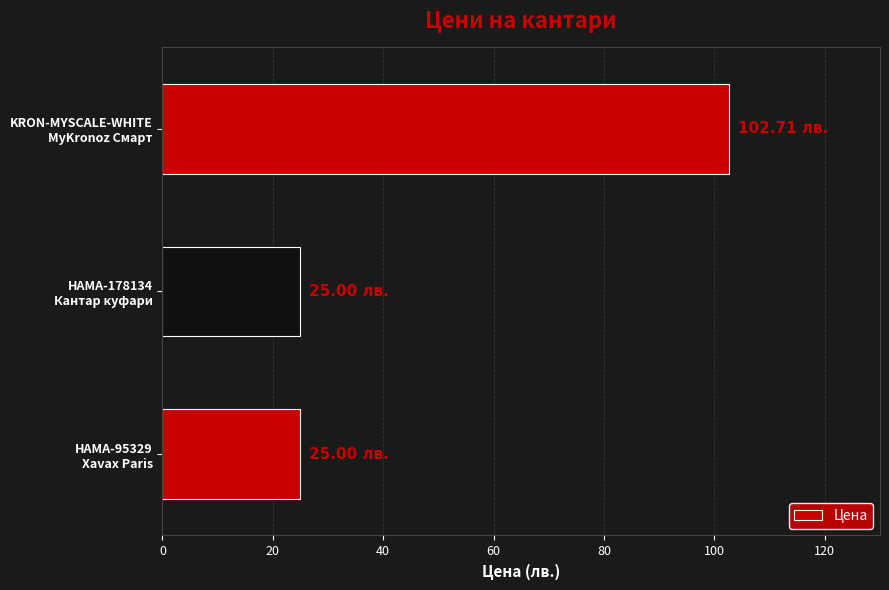

What is the sum of all values?

152.7